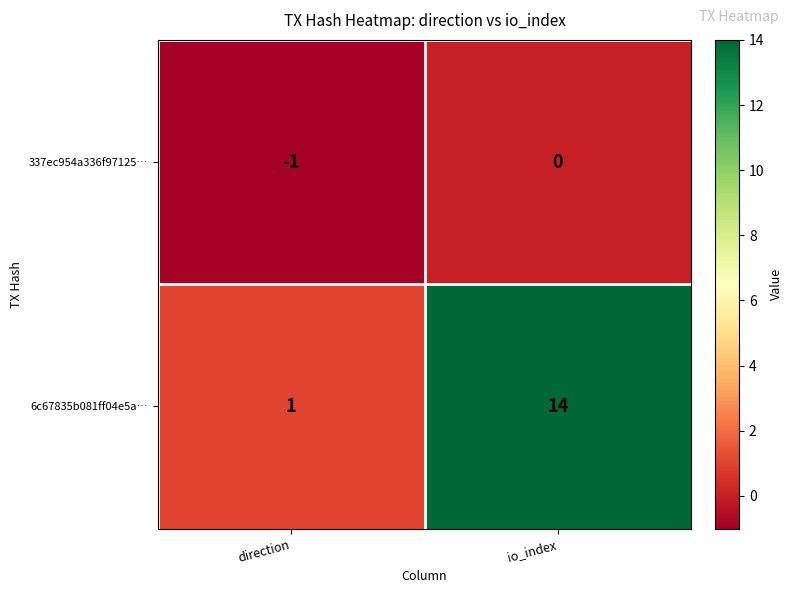

Rank the series at direction from lowest to highest value.

337ec954a336f97125…, 6c67835b081ff04e5a…